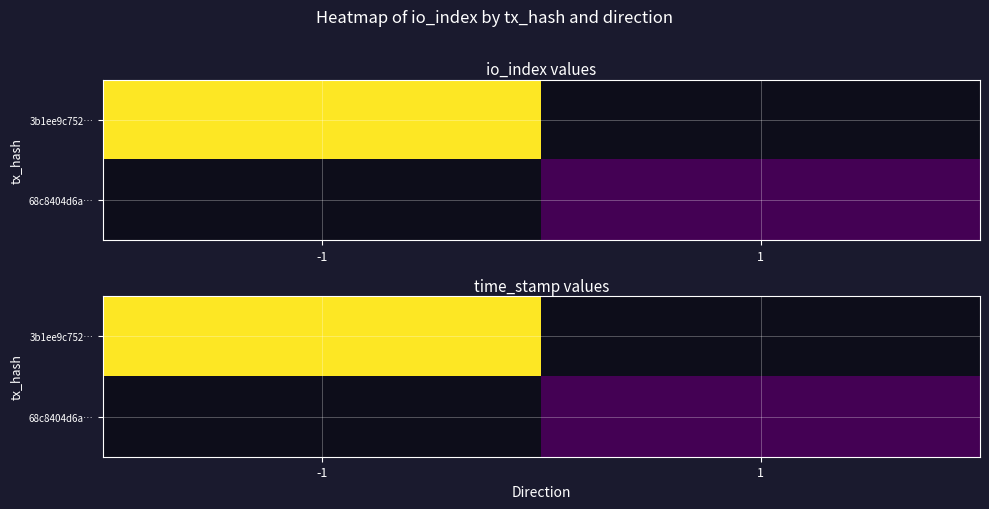

The 3b1ee9c752… series shows 1618947923.0 at -1. True or false?

True